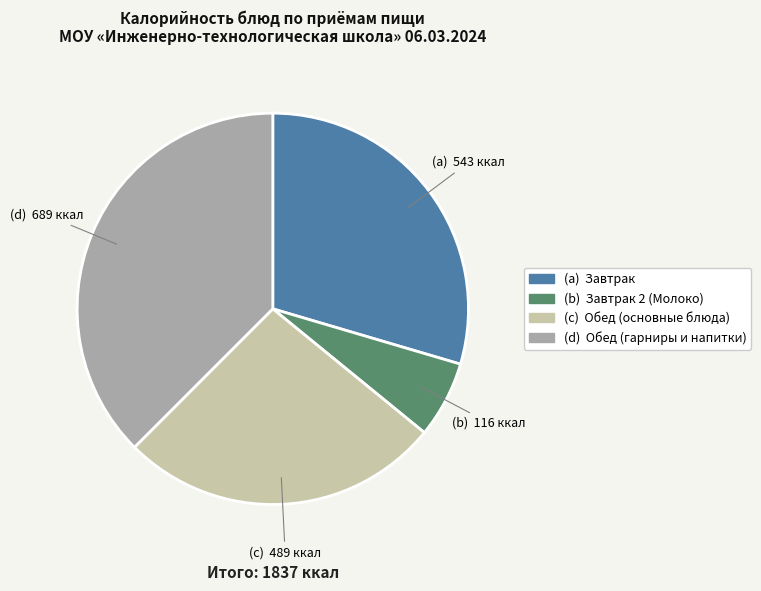

Is there any slice that represents more than half of the pie?

No